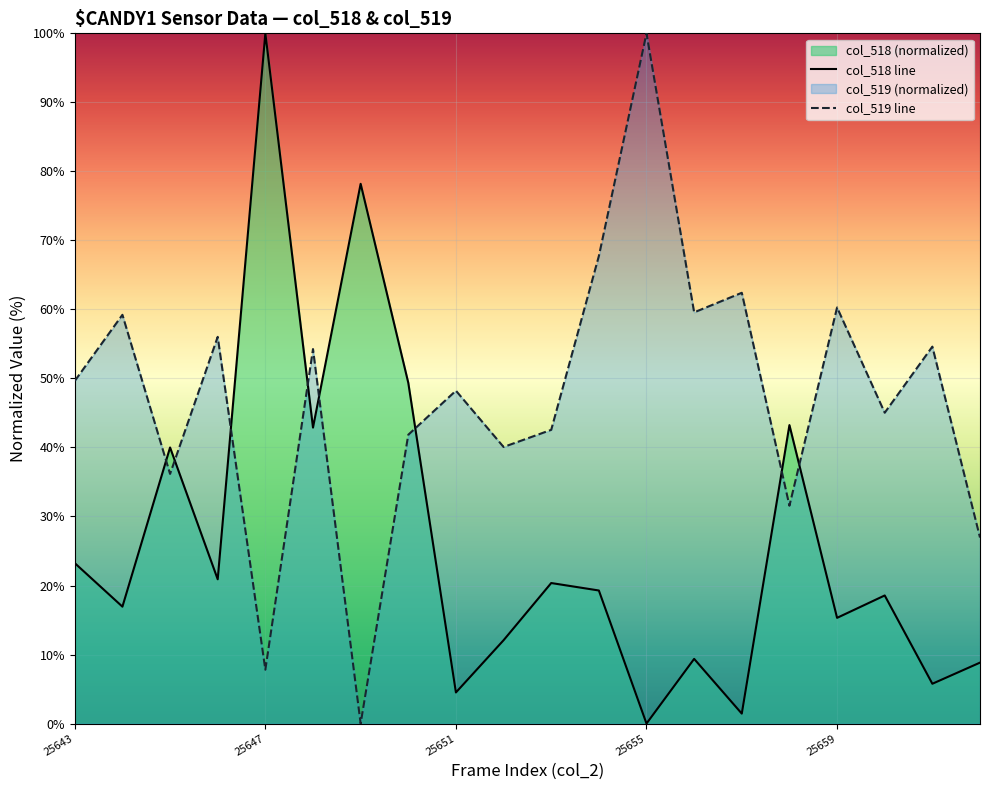

How many positive values does the col_518 line series have?

19